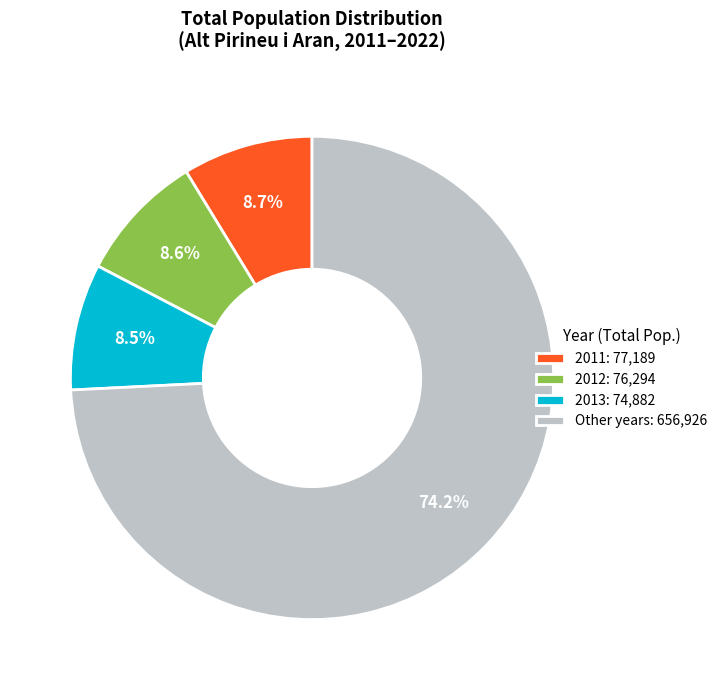

What percentage do 2011: 77,189 and 2013: 74,882 together represent?

17.2%